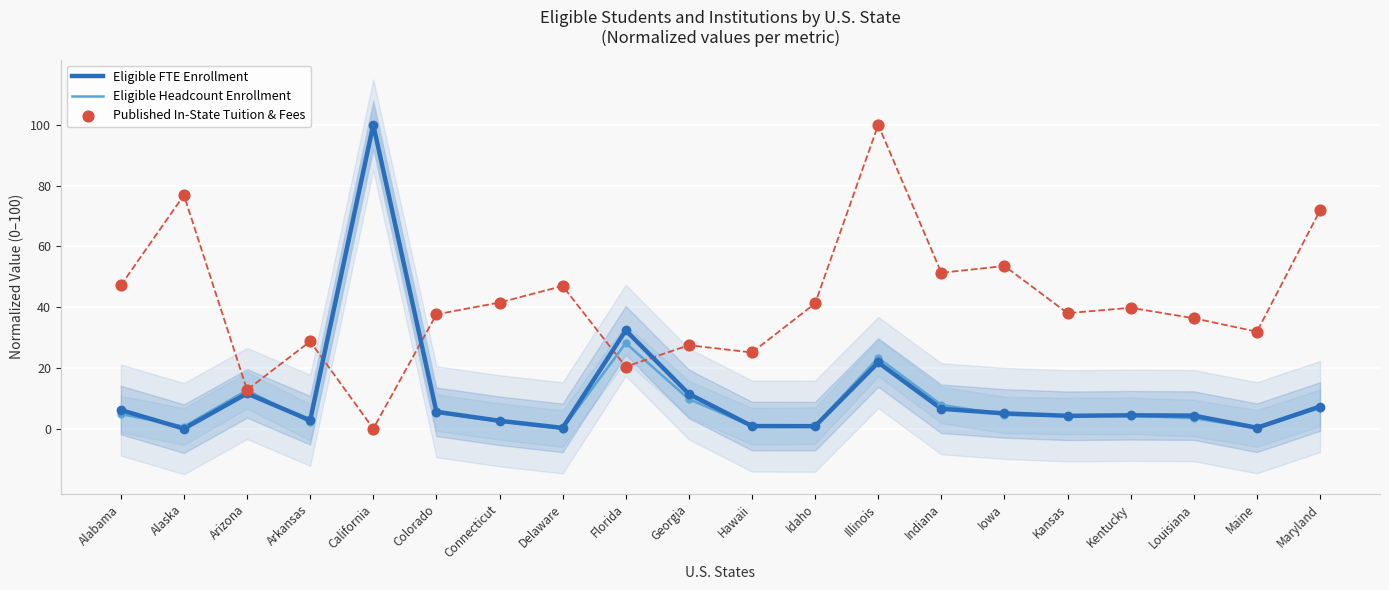

Which series has the largest Y range (max minus min)?

Eligible FTE Enrollment